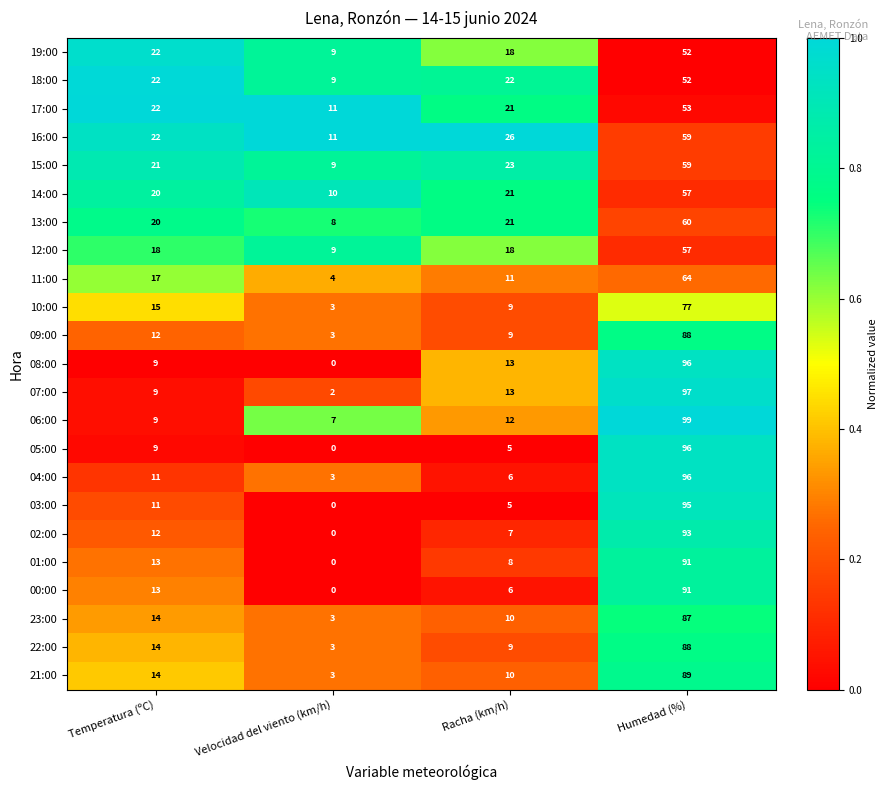

Count the number of categories in the chart.

4